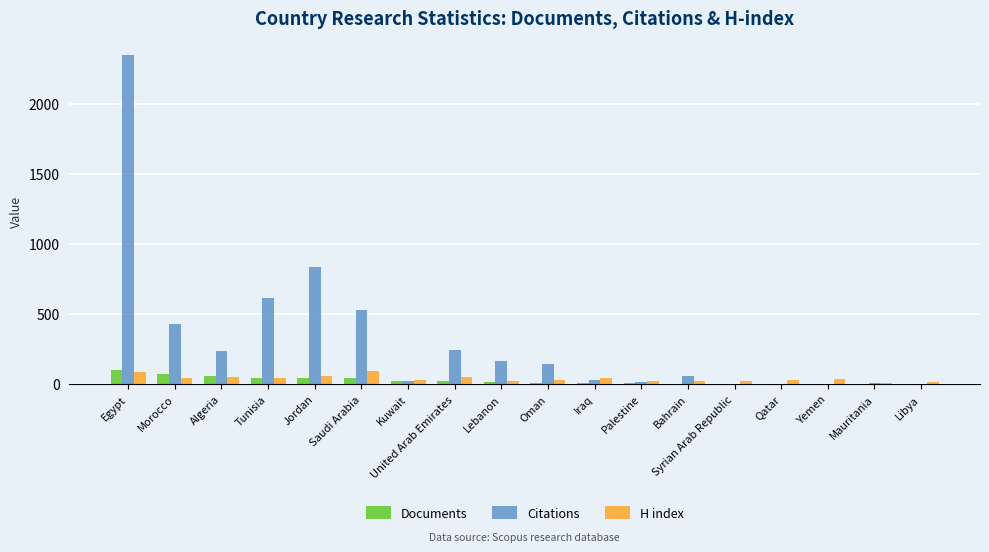

Is it true that Citations equals 781 at Saudi Arabia?

False